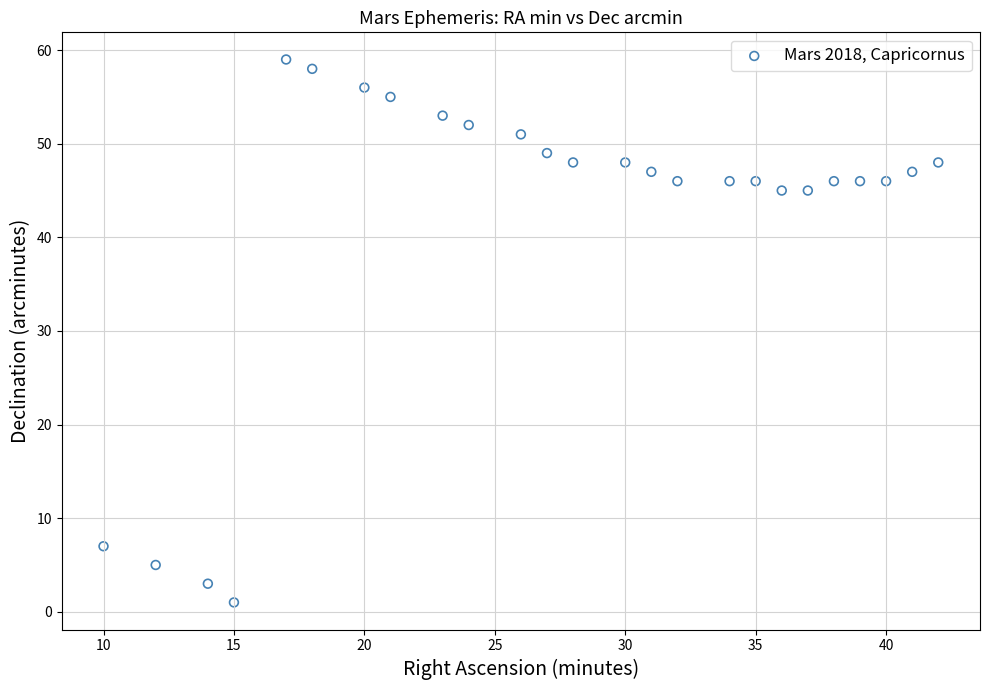

What is the range of X values (max minus min)?

32